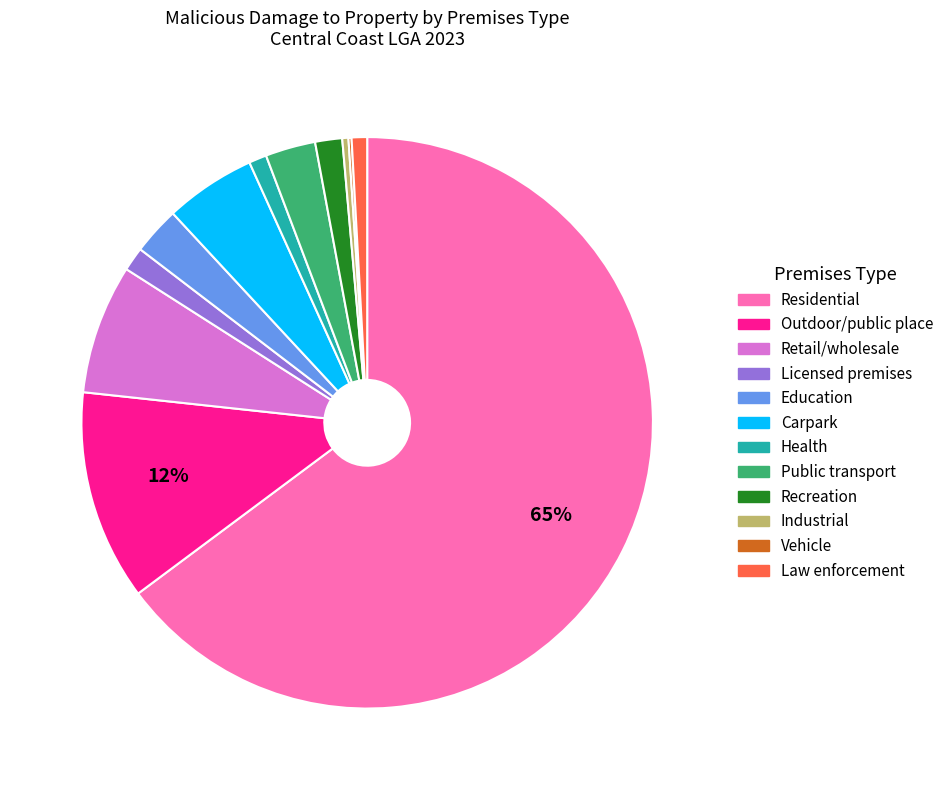

Which has a higher value, Carpark or Retail/wholesale?

Retail/wholesale